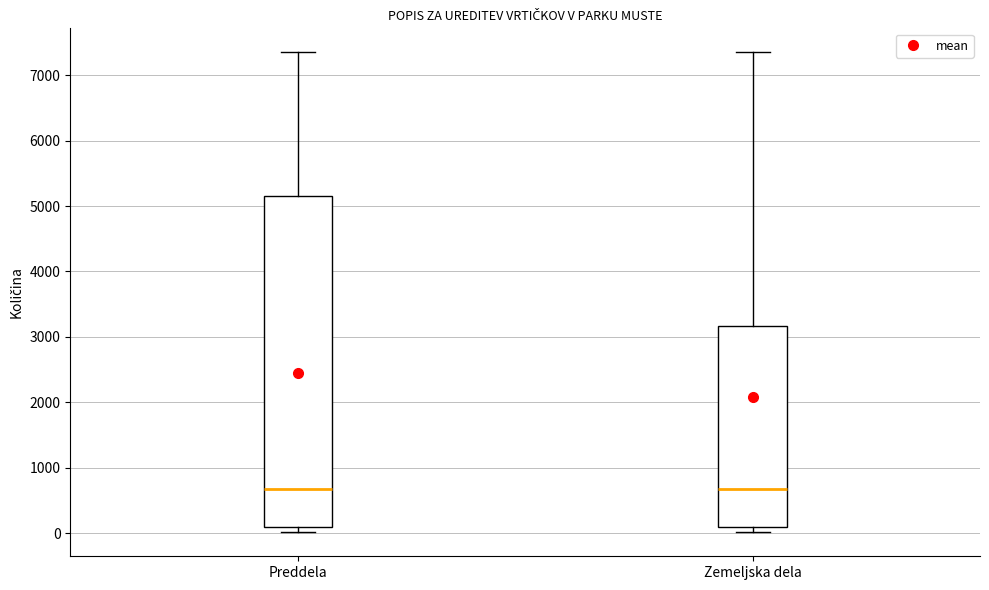

Where does the upper whisker of the box for Zemeljska dela end on the y-axis? The values are not printed on the chart, so give them approximately, as read against the axis.

7400